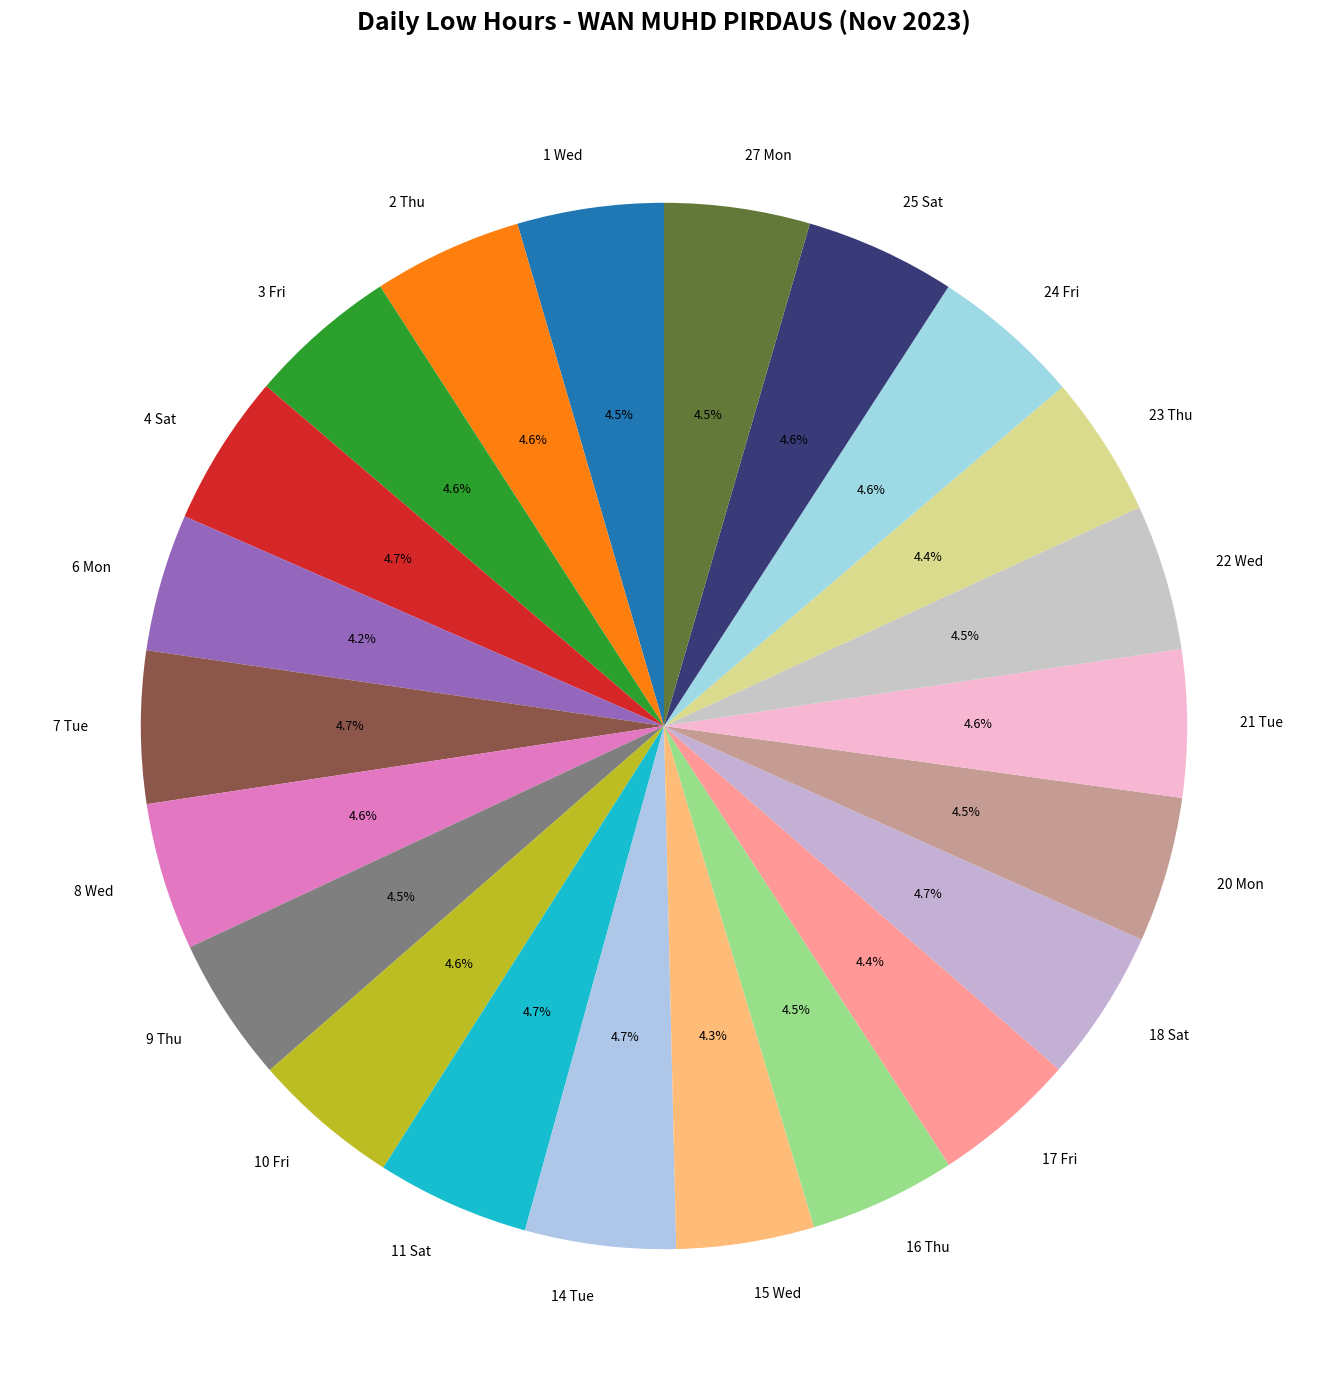

Approximately how many times larger is the value at 18 Sat compared to 3 Fri?

1.0